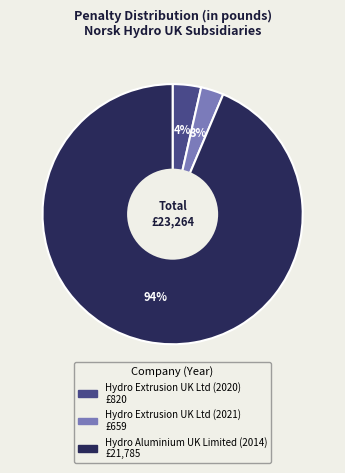

To the nearest percent, what is the average slice percentage?

33%